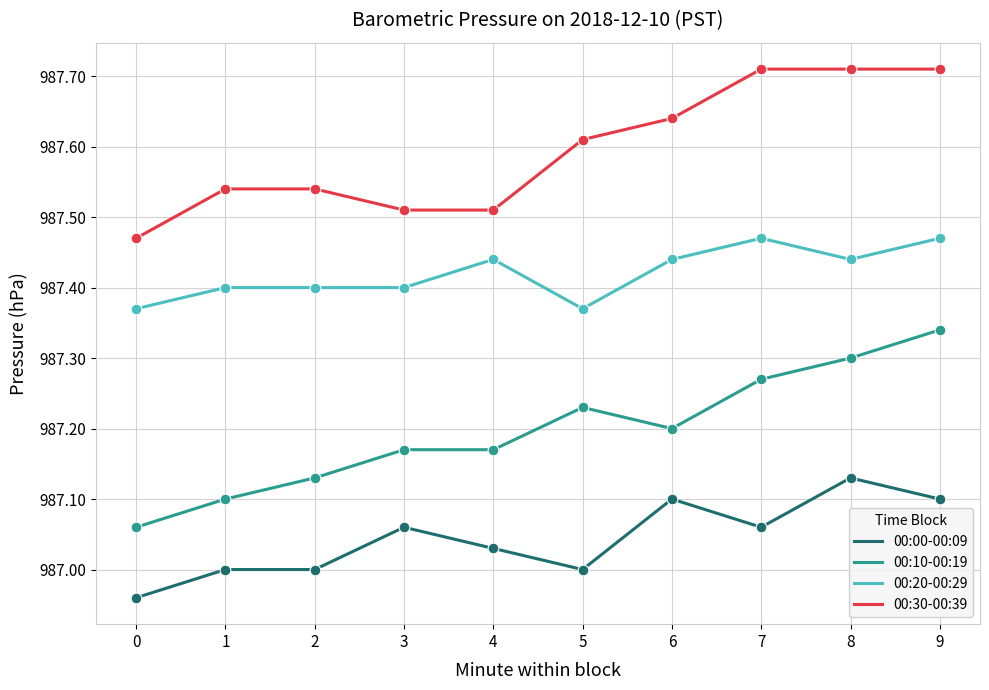

Is the value of 00:20-00:29 at 5 greater than the value of 00:30-00:39 at 9?

No